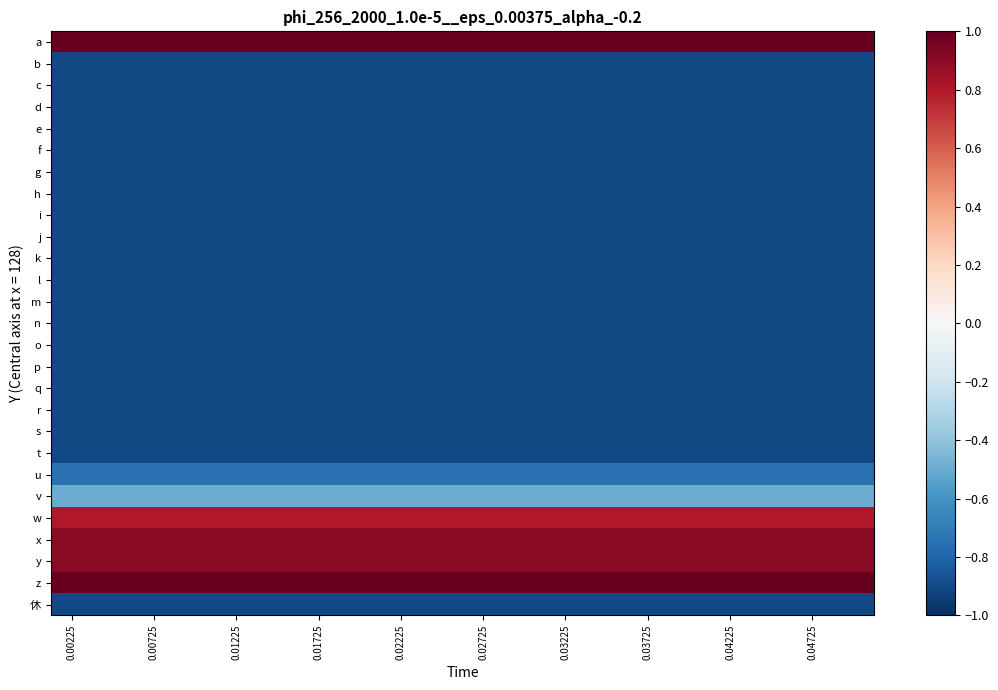

List the series in order of their peak value, highest first.

a, z, x, y, w, v, u, b, c, d, e, f, g, h, i, j, k, l, m, n, o, p, q, r, s, t, 休